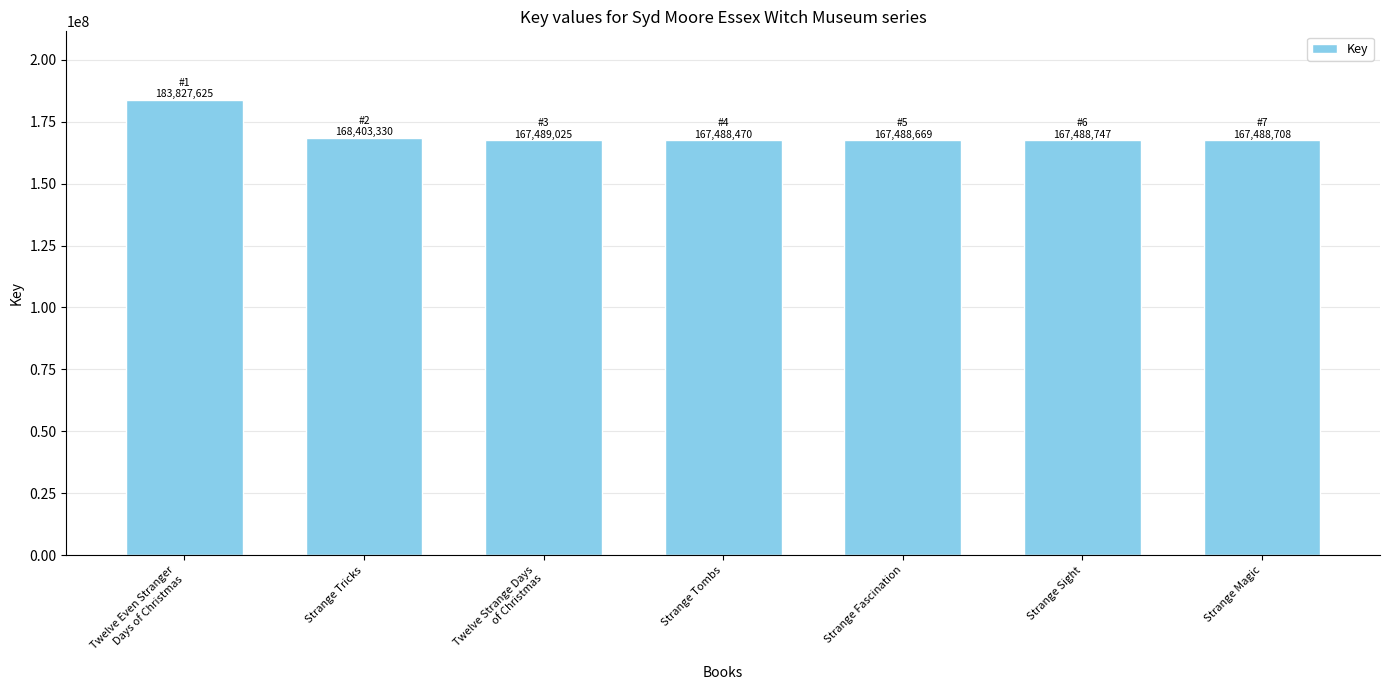

What is the ratio of the value at Twelve Strange Days
of Christmas to the value at Strange Magic?

1.0